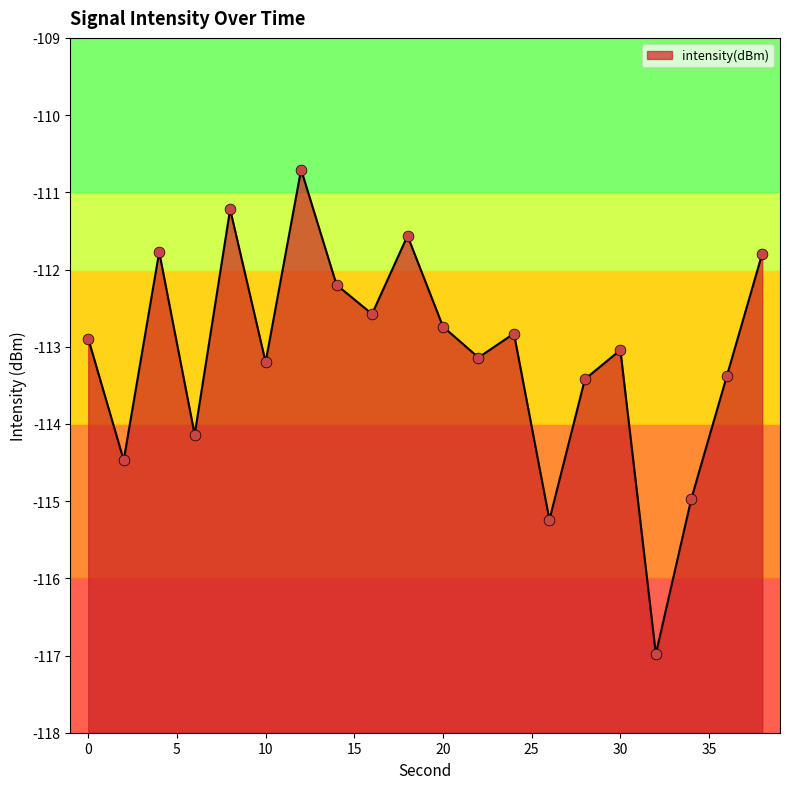

What is the change in value from 8 to 28?

-2.2